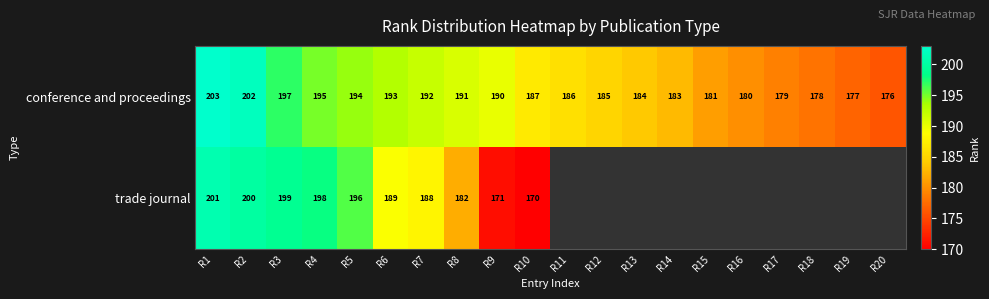

How many distinct data groups are displayed?

2